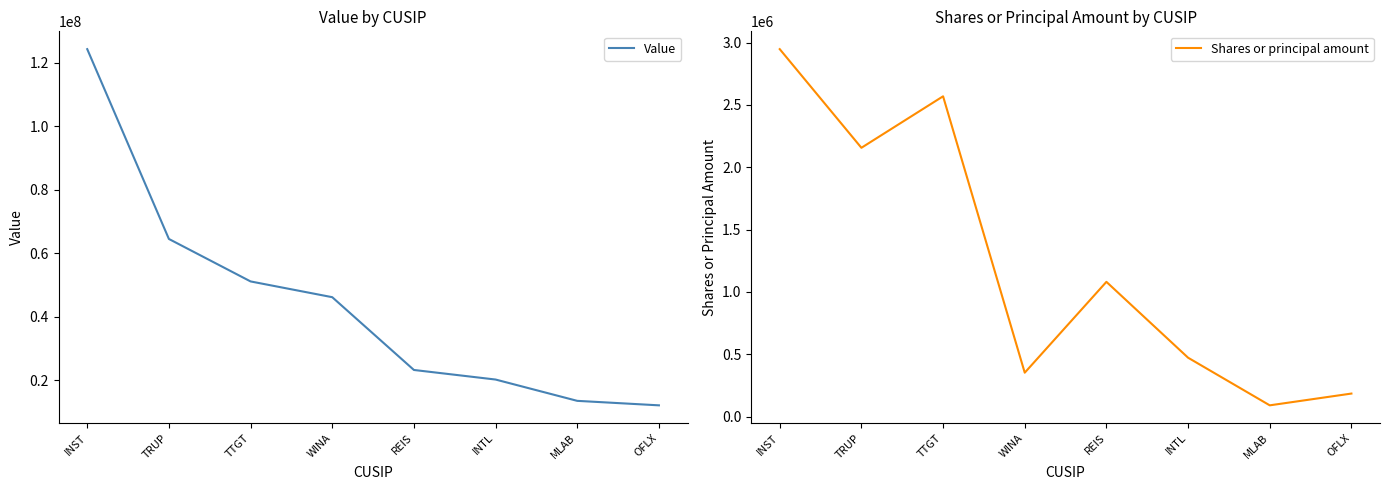

At which category is the sum across all series the highest?

INST